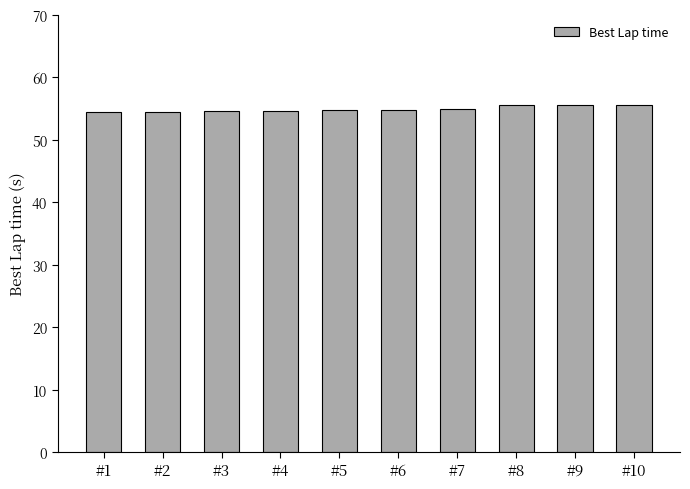

What is the greatest value displayed?

55.6